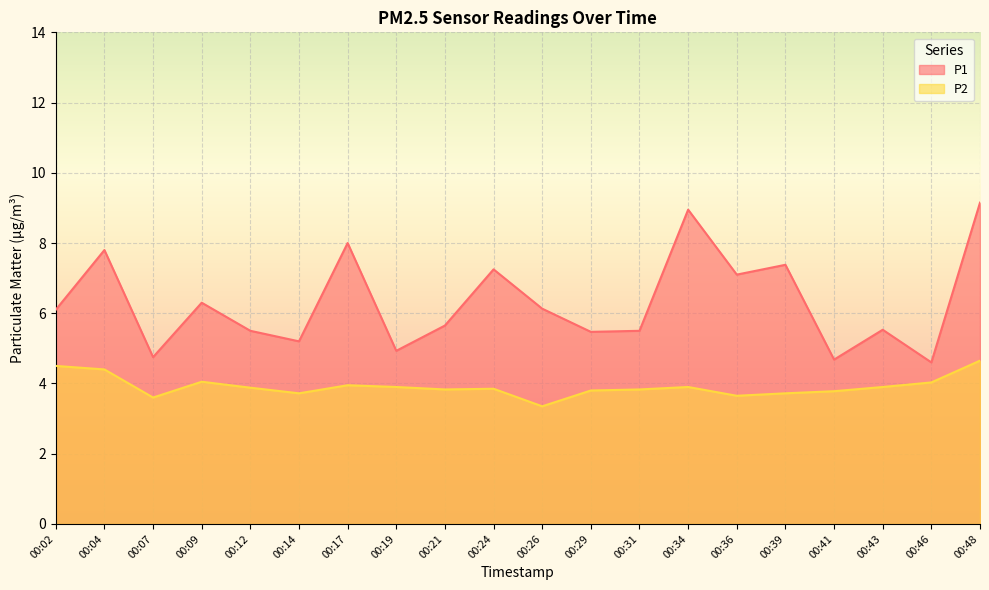

Where is the first local minimum for P1?

00:07